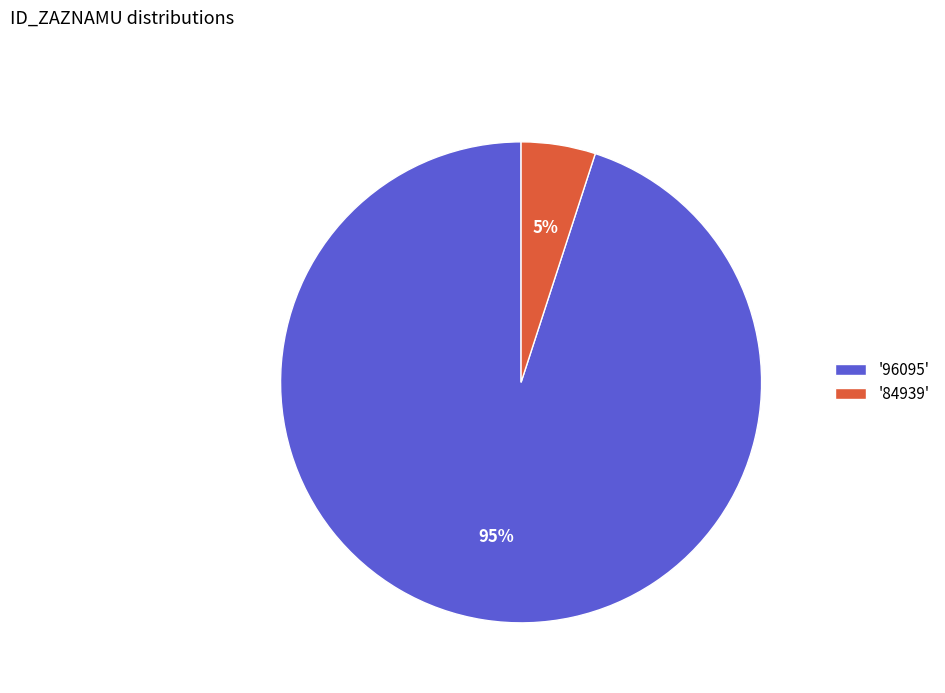

Rank the categories by value from highest to lowest.

'96095', '84939'